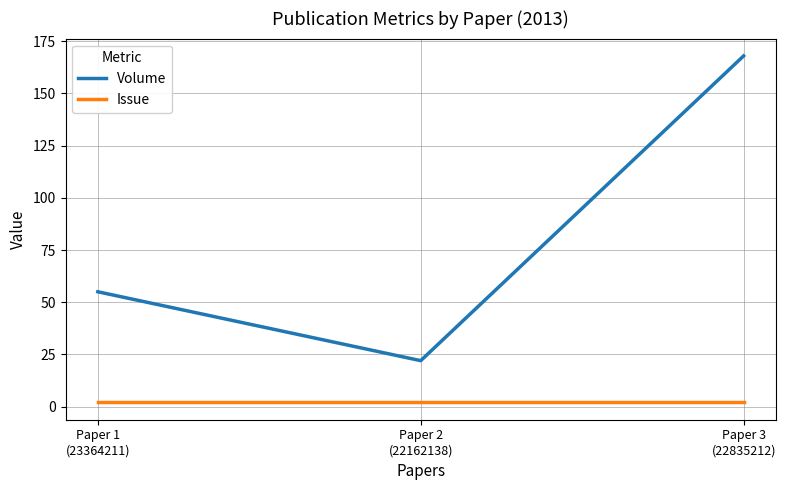

Is this an area chart (filled region under the line)?

No